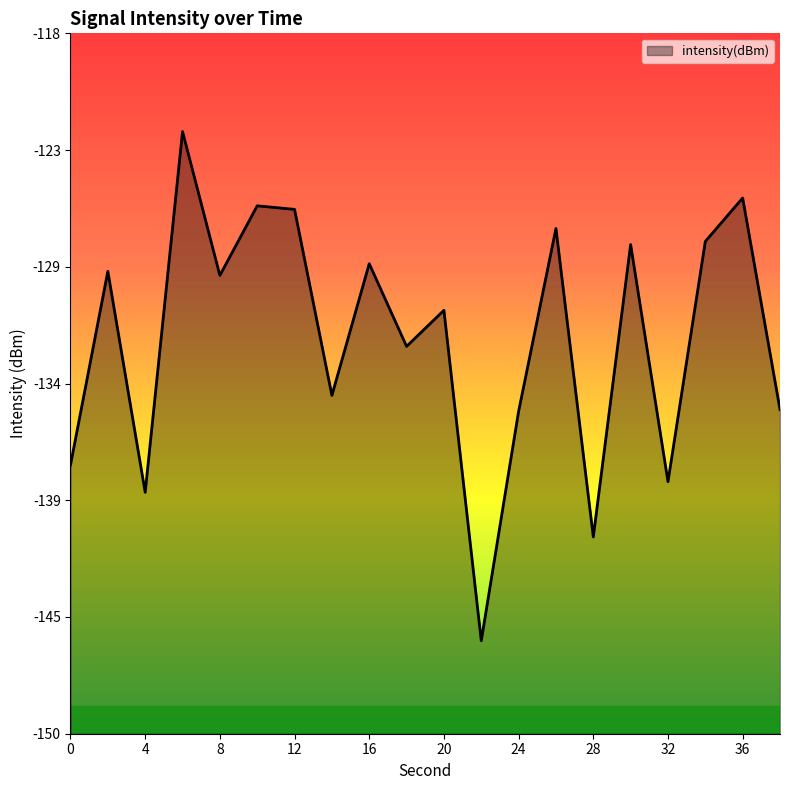

Where is the first local minimum?

4